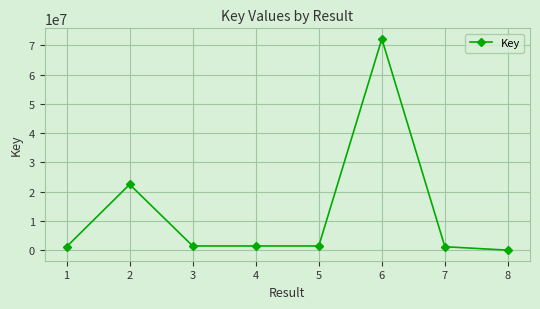

How many lines are shown in the chart?

1